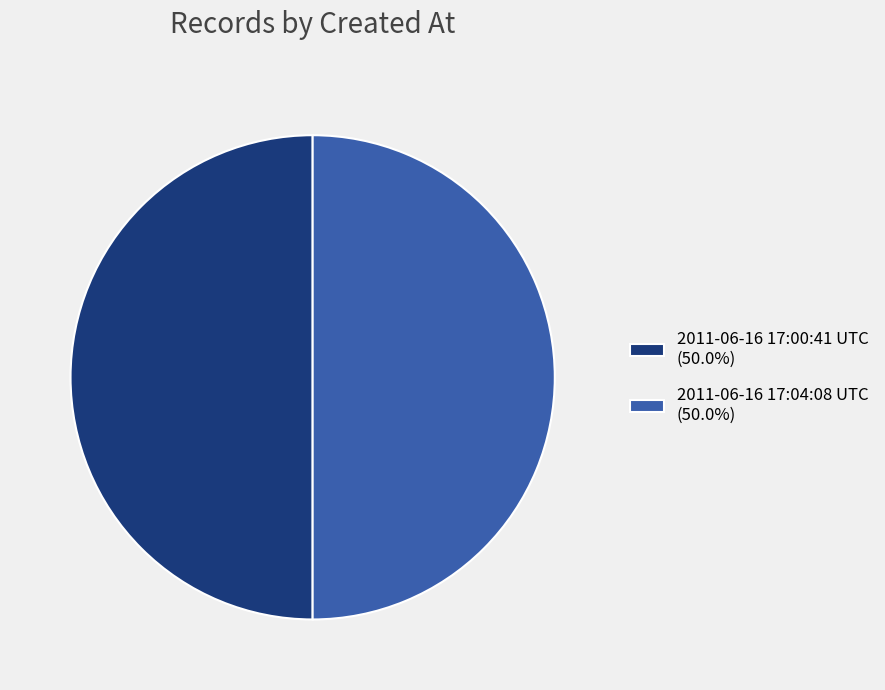

What is the ratio of the value at 2011-06-16 17:00:41 UTC (50.0%) to the value at 2011-06-16 17:04:08 UTC (50.0%)?

1.0